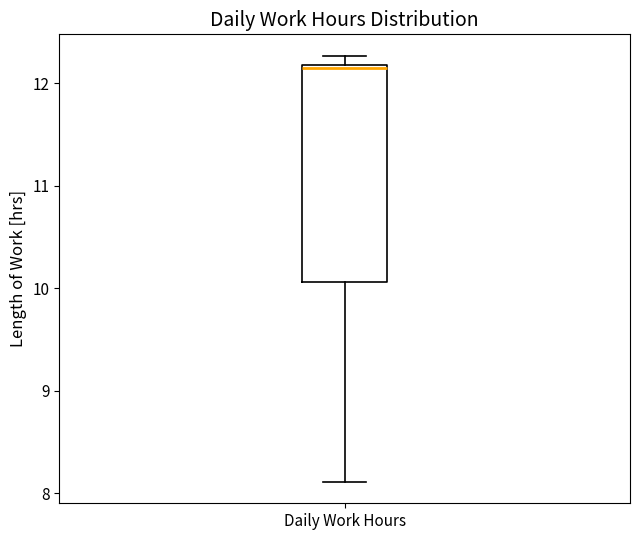

Read this box plot against the y-axis: the position of the median line, the range covered by the box, and the ends of both whiskers. The values are not printed on the chart, so give them approximately, as read against the axis.

median 12.2, box 10.1 to 12.2, whiskers 8.1 to 12.3